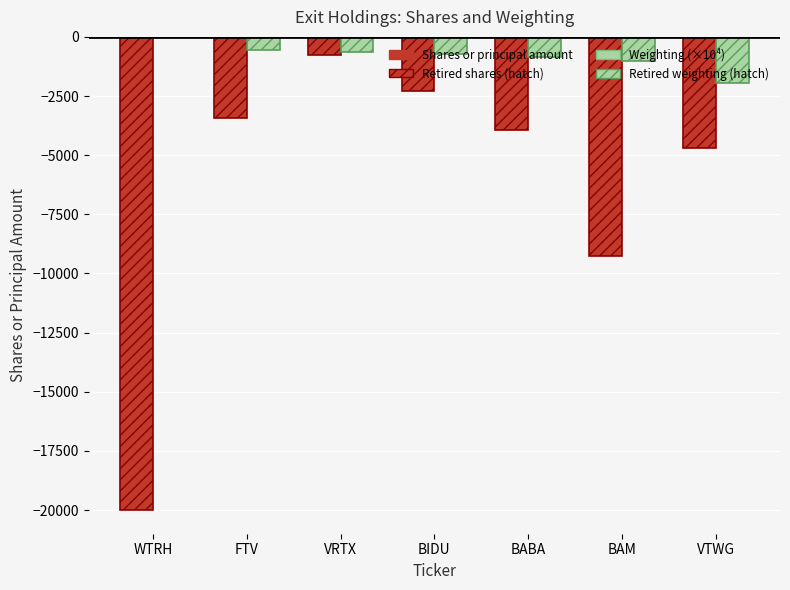

The value of Weighting (×10⁴) at BABA is -860.0. True or false?

True